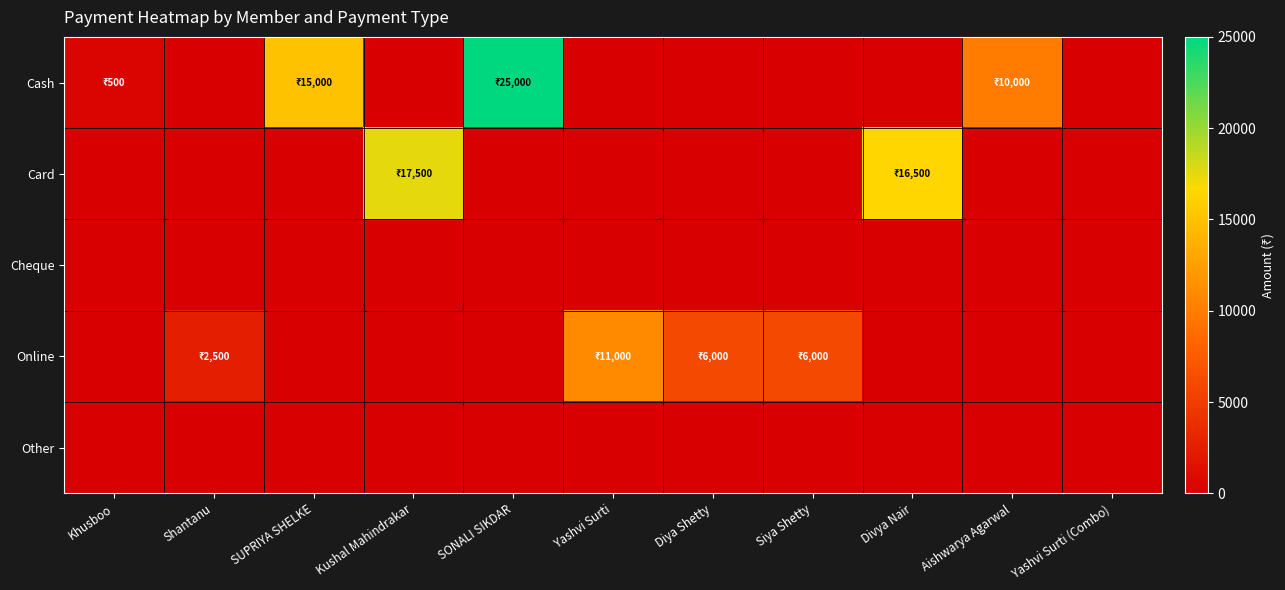

At which category is the sum across all series the highest?

SONALI SIKDAR